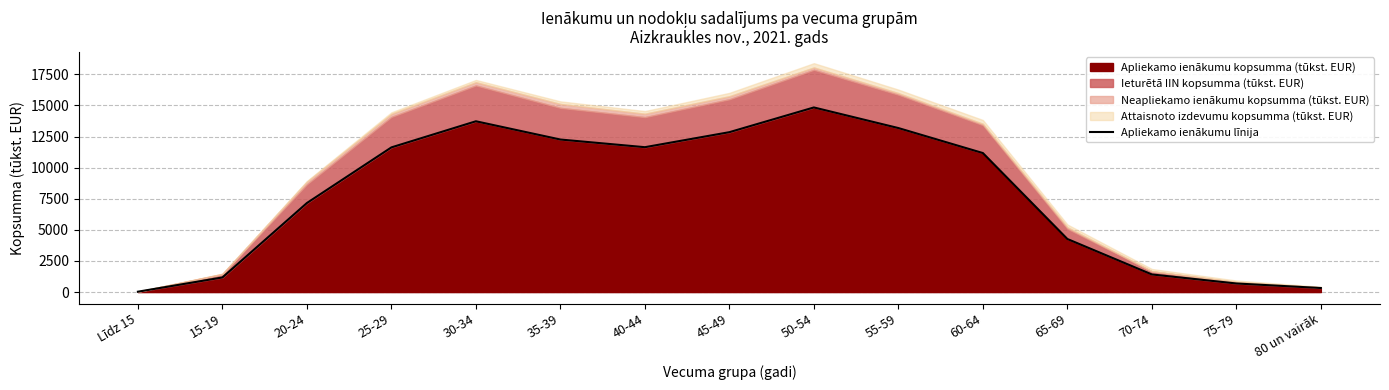

True or false: the data shows 11641.2 at 40-44.

True